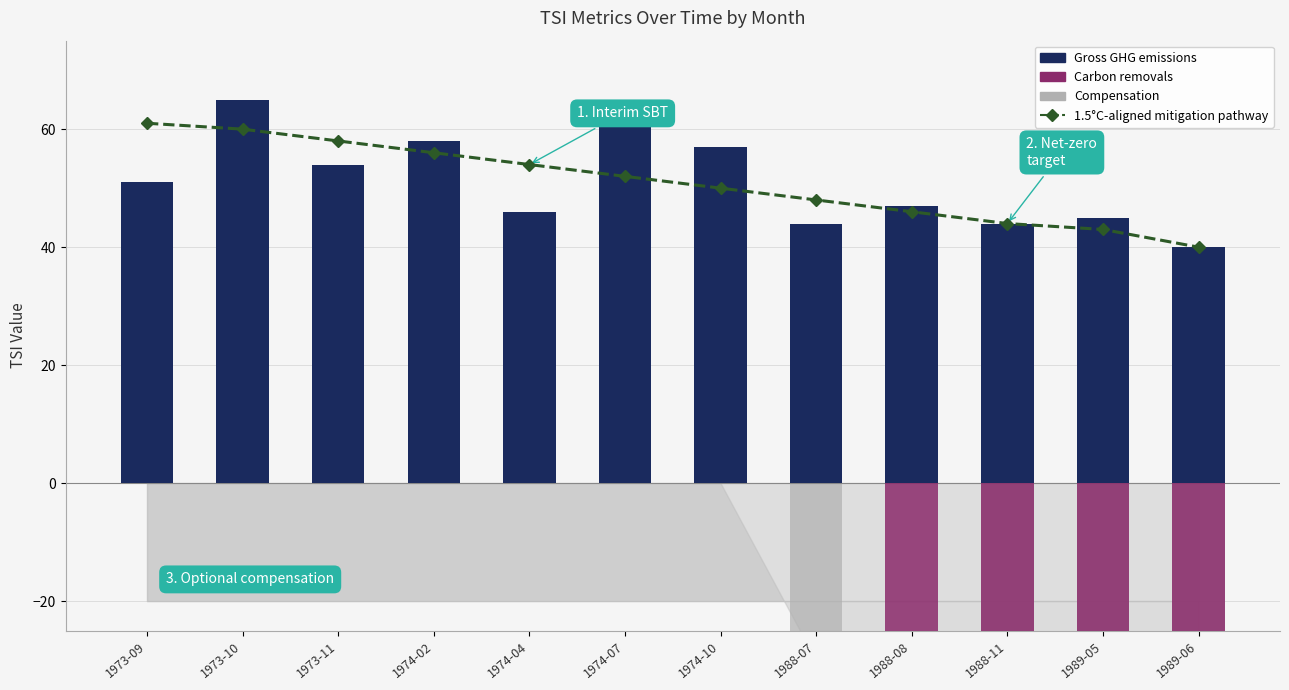

What is the highest value of the Gross GHG emissions series?

65